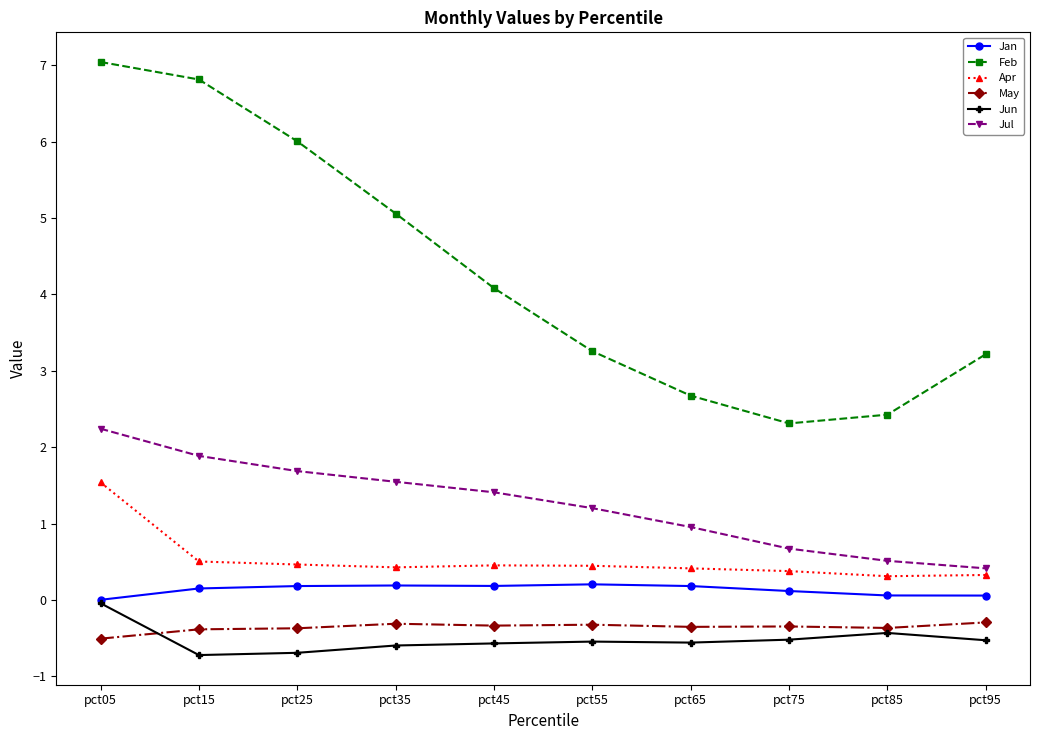

What is the value of the Apr point at the 8th from the left?

0.4